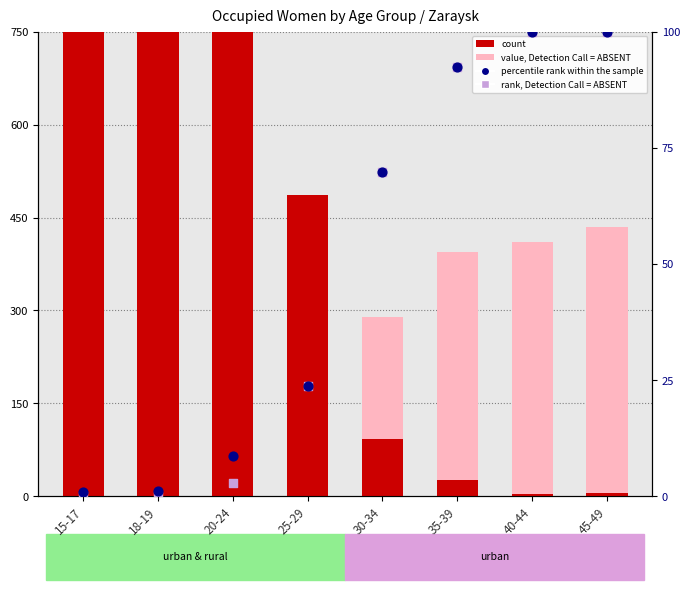

Which series has the largest Y range (max minus min)?

count